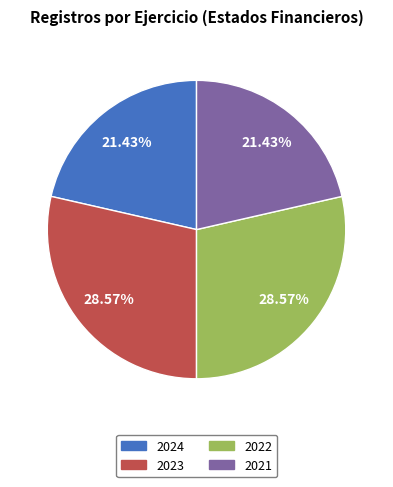

Does 2023 account for over 50% of the chart?

No